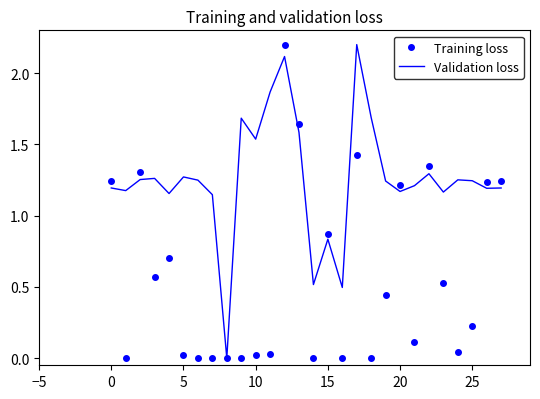

Which series has the largest total across all categories?

Validation loss